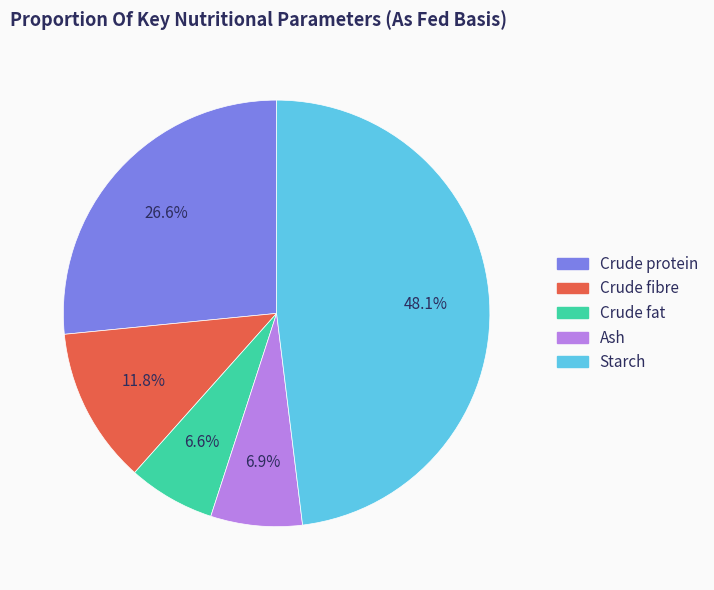

Do Crude fat and Starch together represent more than half of the pie?

Yes